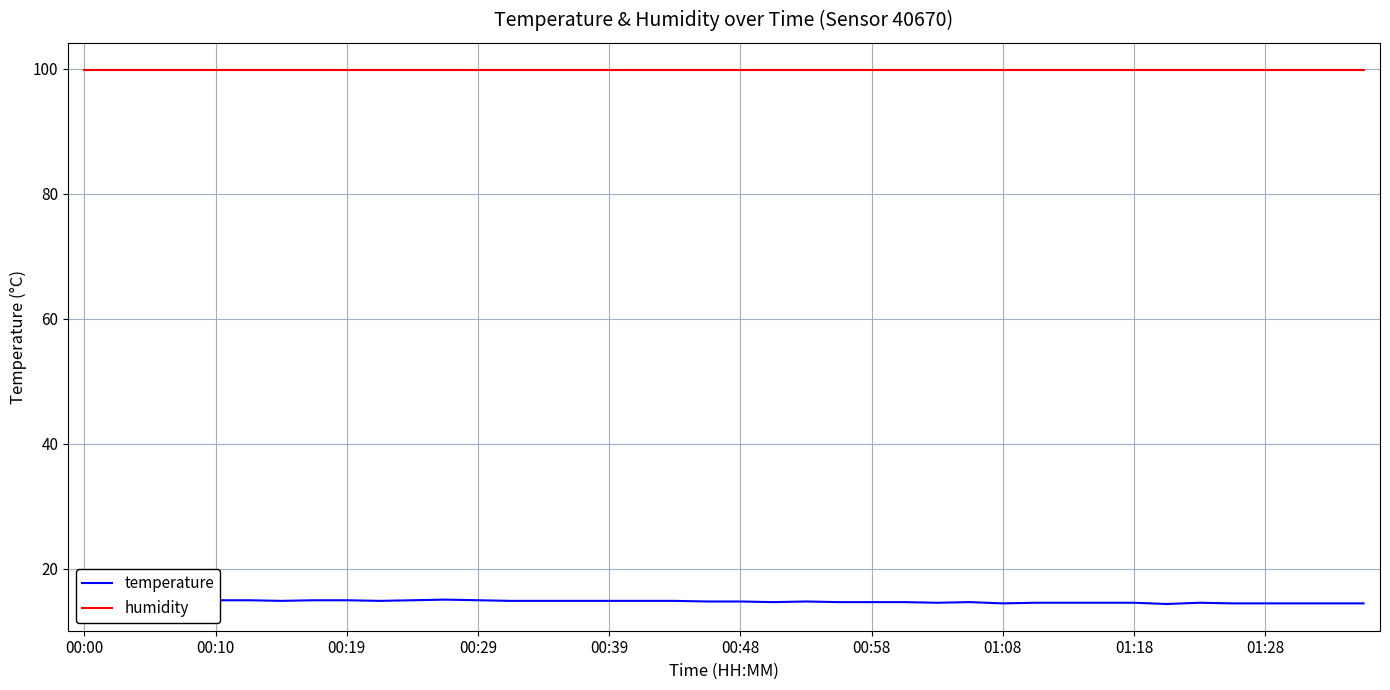

Where is the first local minimum for temperature?

00:10